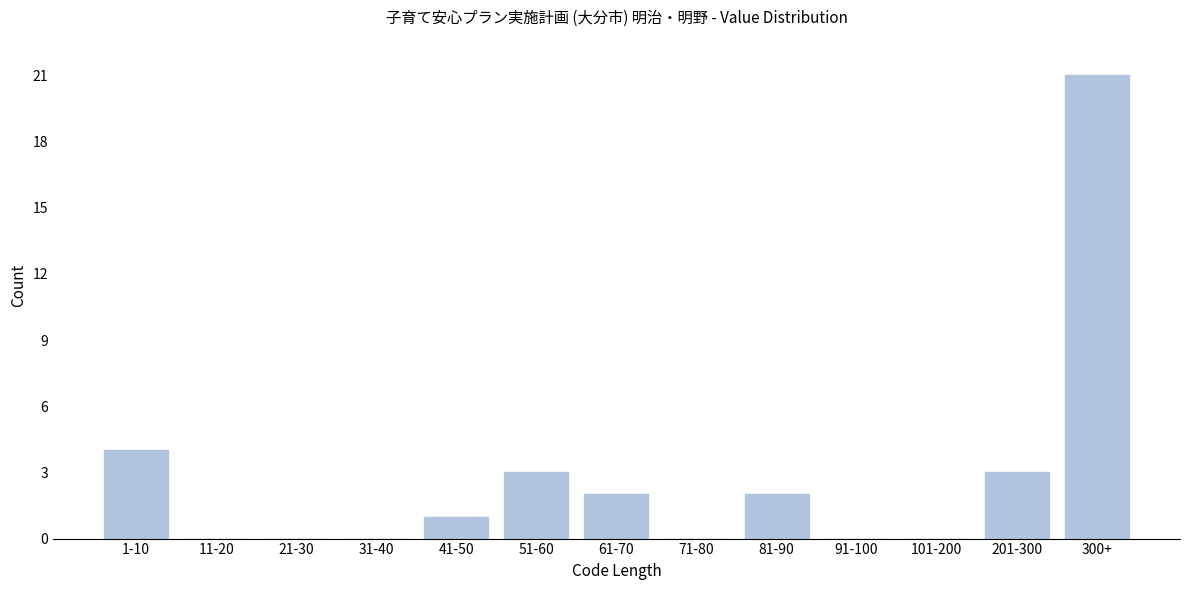

Reading left to right, extract all data points from this chart.

1-10=4	11-20=0	21-30=0	31-40=0	41-50=1	51-60=3	61-70=2	71-80=0	81-90=2	91-100=0	101-200=0	201-300=3	300+=21